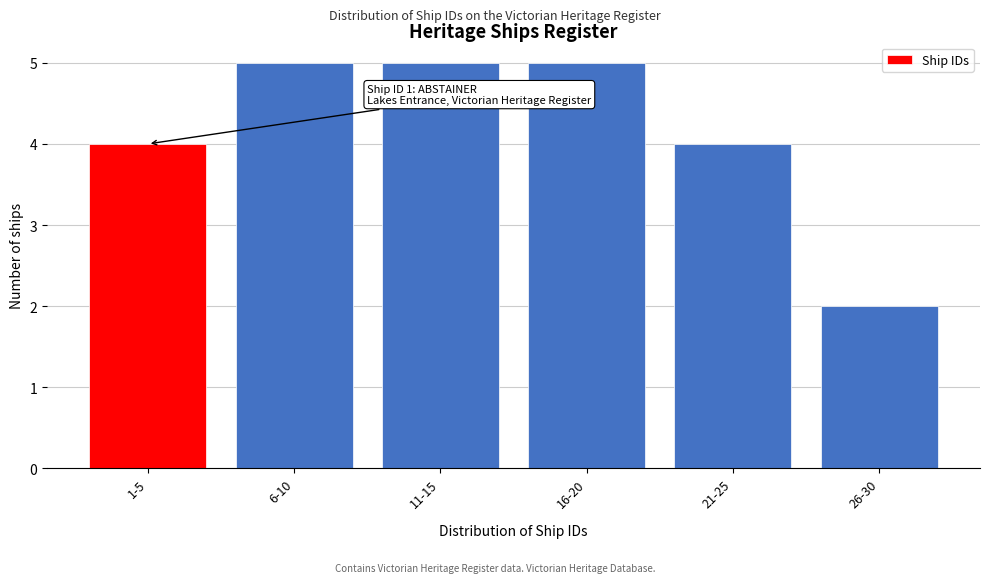

Reading right to left, transcribe all the data shown in this chart.

26-30=2	21-25=4	16-20=5	11-15=5	6-10=5	1-5=4